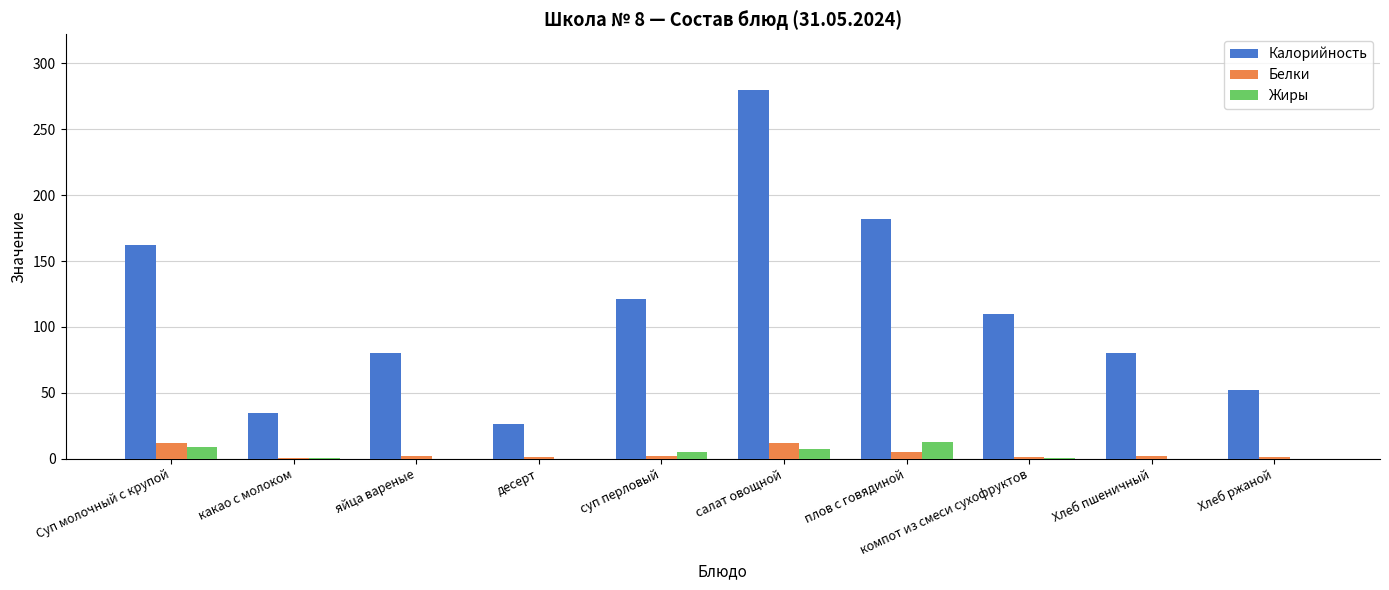

Does the chart contain stacked bars?

No